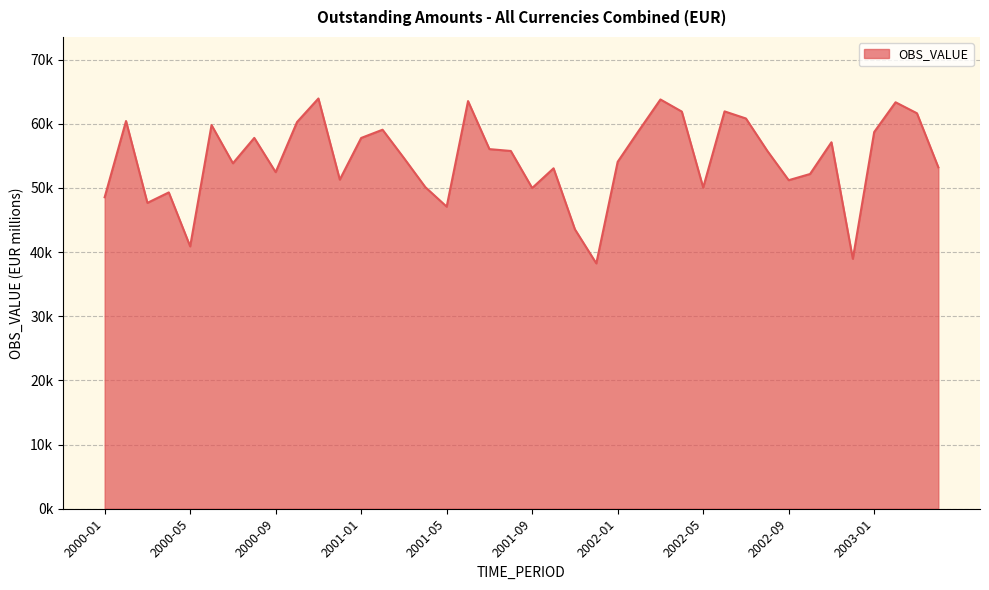

Rank the categories by value from lowest to highest.

2001-12, 2002-12, 2000-05, 2001-11, 2001-05, 2000-03, 2000-01, 2000-04, 2001-09, 2002-05, 2001-04, 2002-09, 2000-12, 2002-10, 2000-09, 2001-10, 2003-04, 2000-07, 2002-01, 2001-03, 2001-08, 2002-08, 2001-07, 2002-11, 2001-01, 2000-08, 2003-01, 2002-02, 2001-02, 2000-06, 2000-10, 2000-02, 2002-07, 2003-03, 2002-04, 2002-06, 2003-02, 2001-06, 2002-03, 2000-11